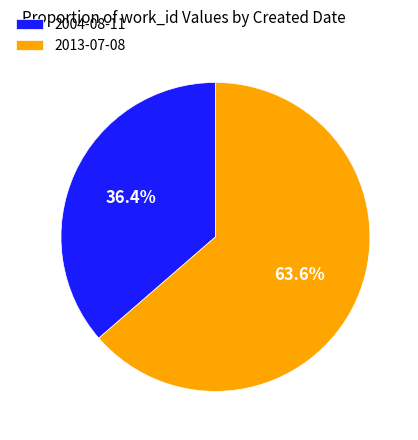

How much of the chart is everything except 2004-08-11?

63.6%